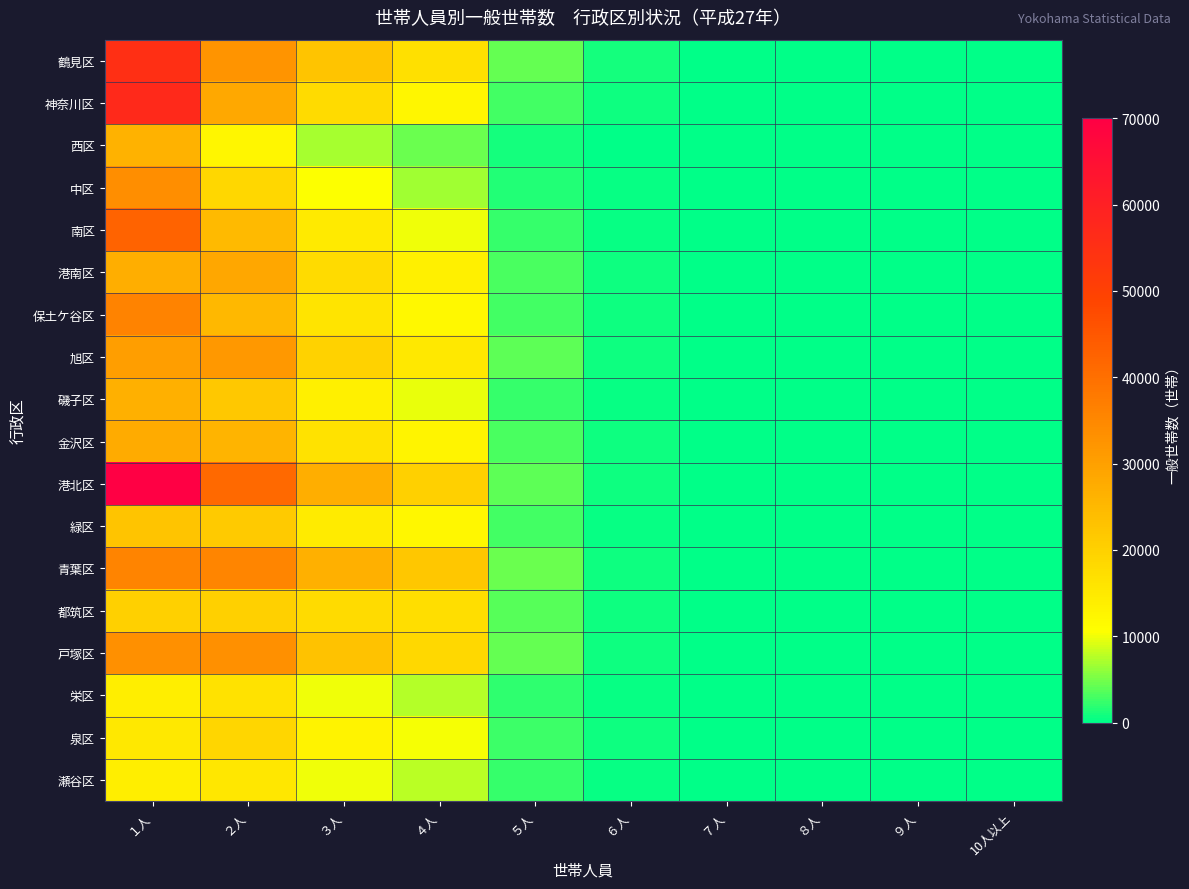

Rank the series at ４人 from lowest to highest value.

西区, 中区, 栄区, 瀬谷区, 磯子区, 南区, 泉区, 保土ケ谷区, 緑区, 神奈川区, 金沢区, 港南区, 旭区, 鶴見区, 都筑区, 戸塚区, 港北区, 青葉区